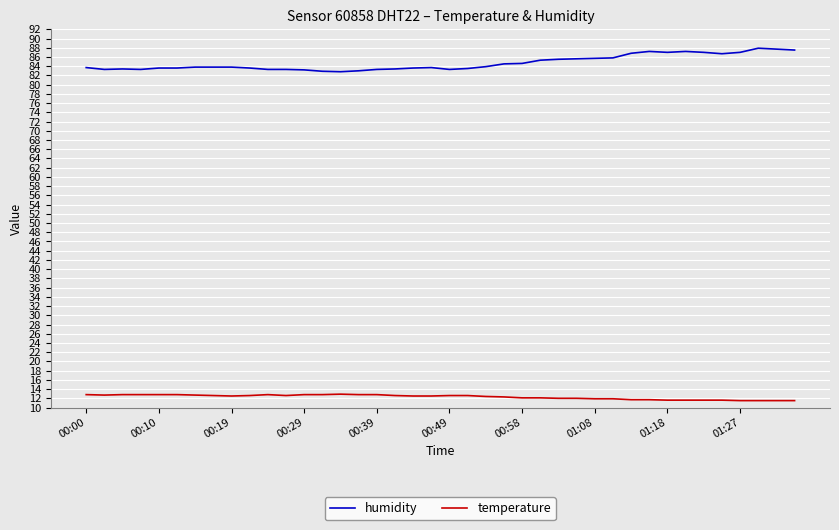

What is the difference between the maximum and minimum values in the humidity series?

5.1